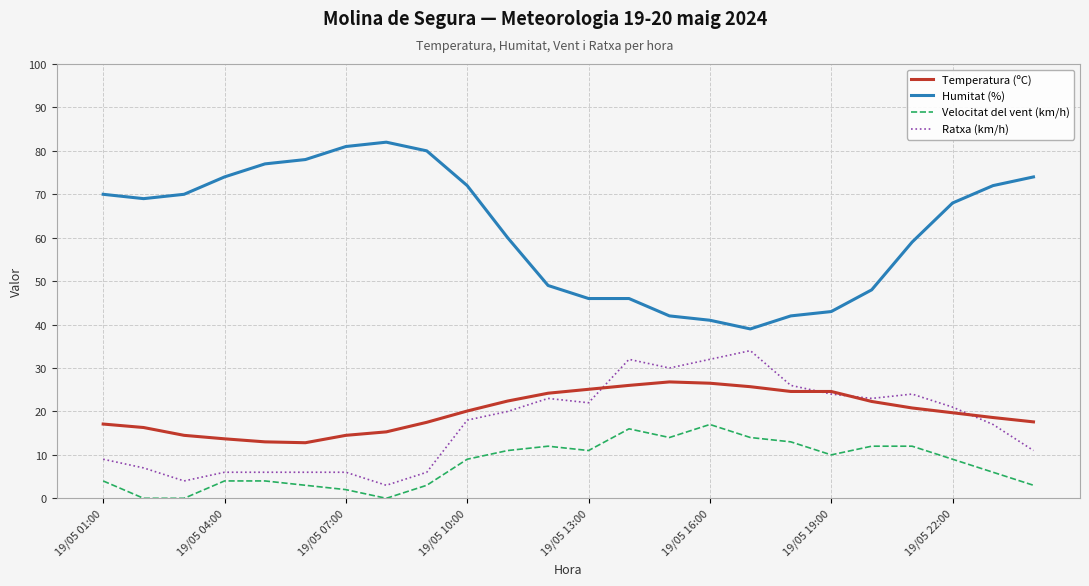

Rank the series by their maximum value, from highest to lowest.

Humitat (%), Ratxa (km/h), Temperatura (ºC), Velocitat del vent (km/h)